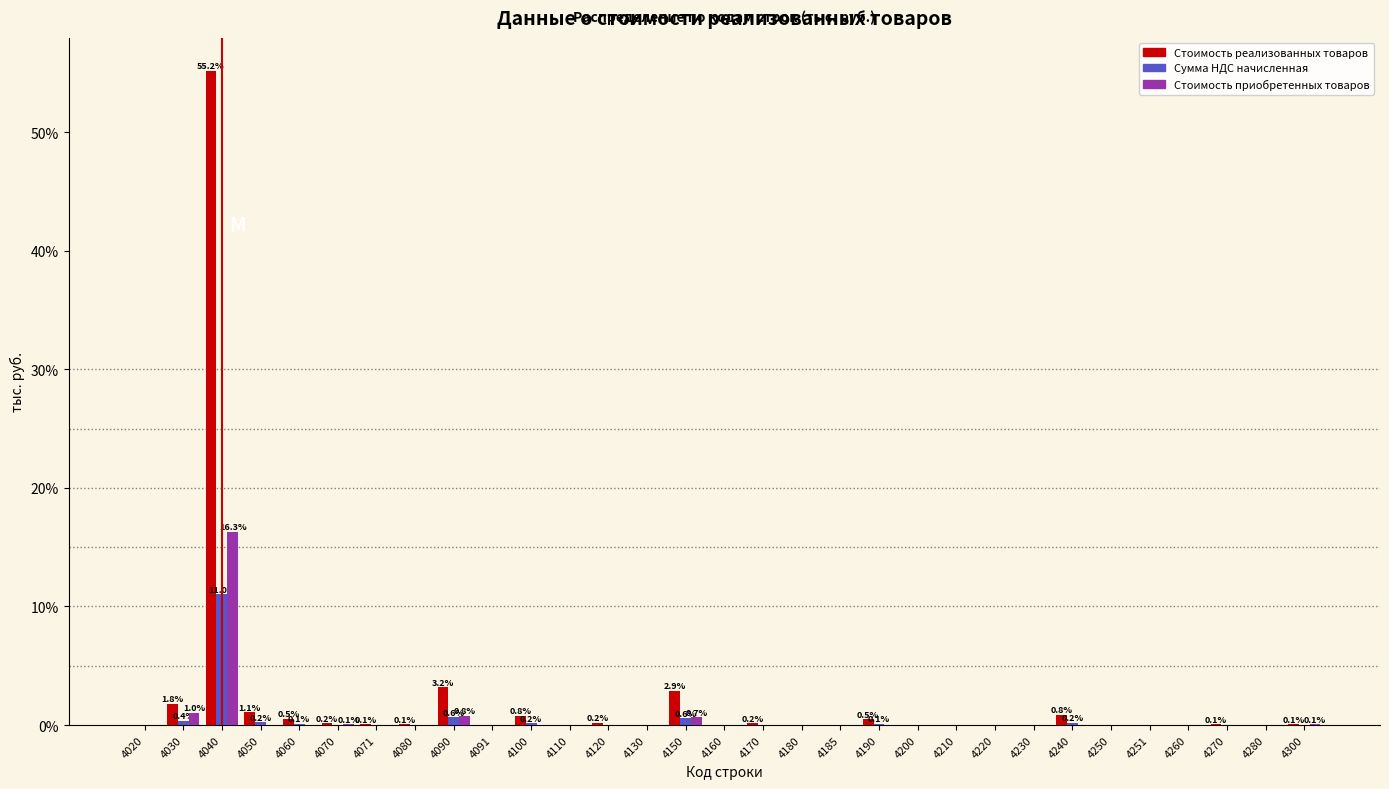

What is the sum of all Сумма НДС начисленная values?

13.5